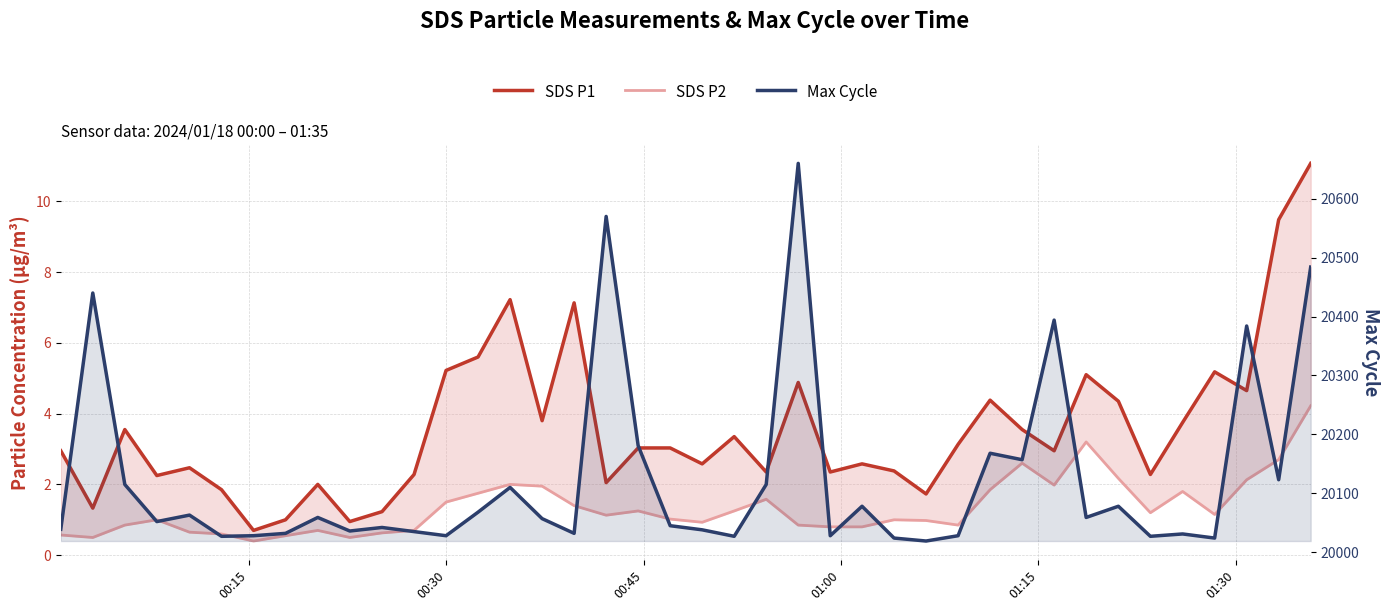

How many lines are shown in the chart?

3